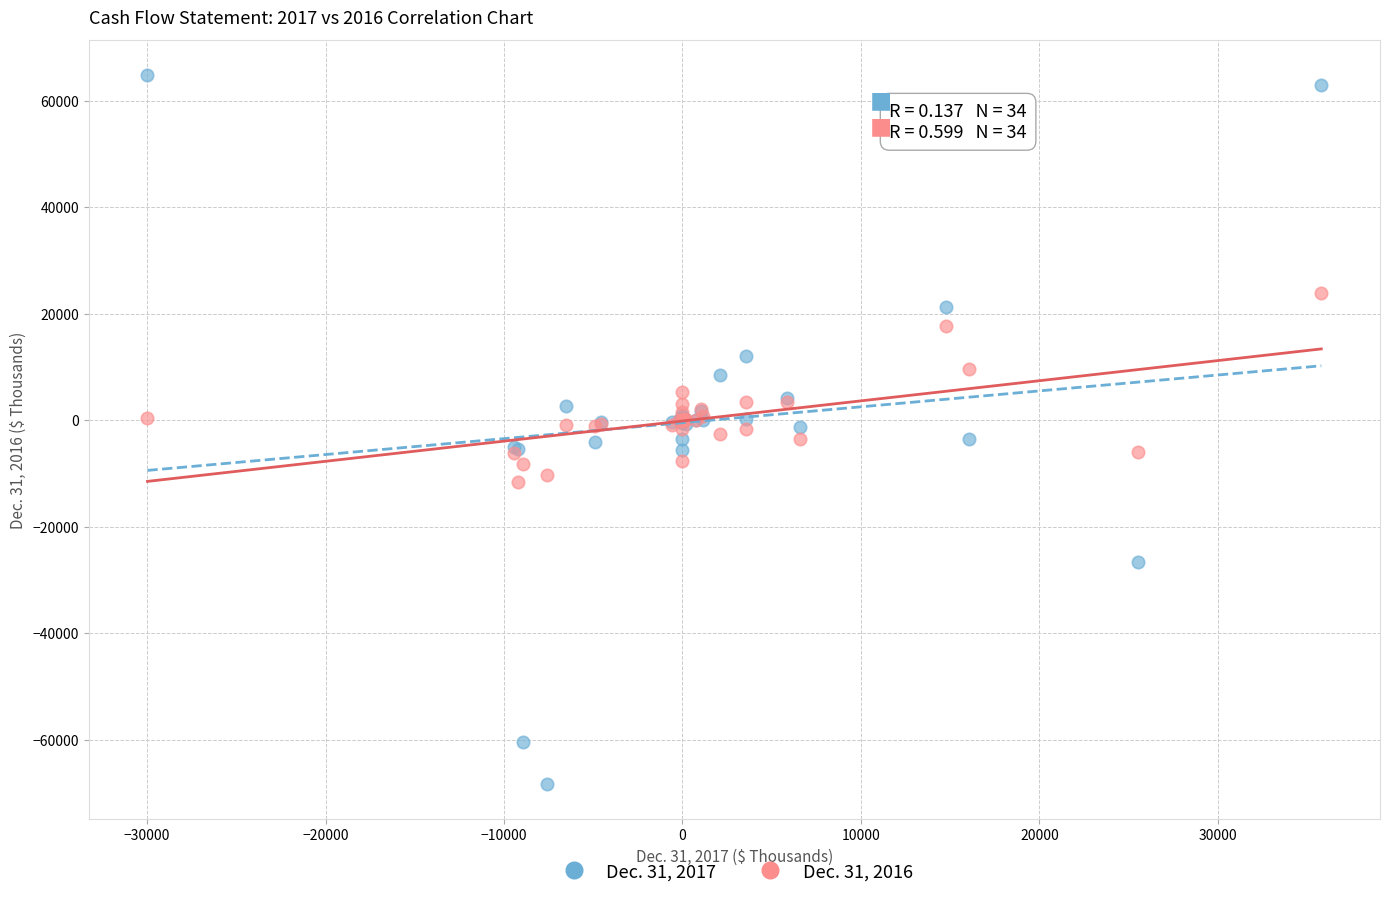

What are all the series names shown in the legend?

Dec. 31, 2017, Dec. 31, 2016